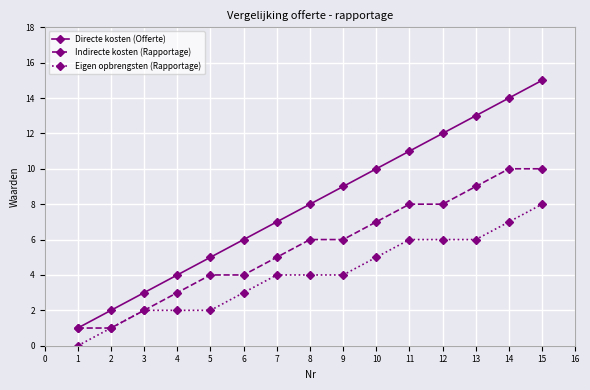

Is the value of Eigen opbrengsten (Rapportage) at 6 greater than the value of Directe kosten (Offerte) at 13?

No